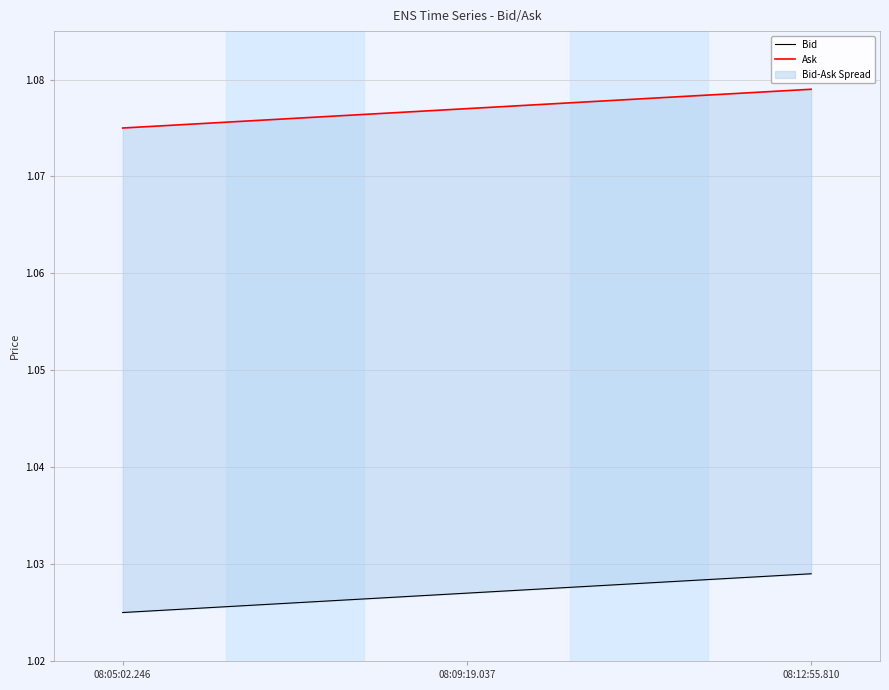

Which series has the widest spread of values?

Bid